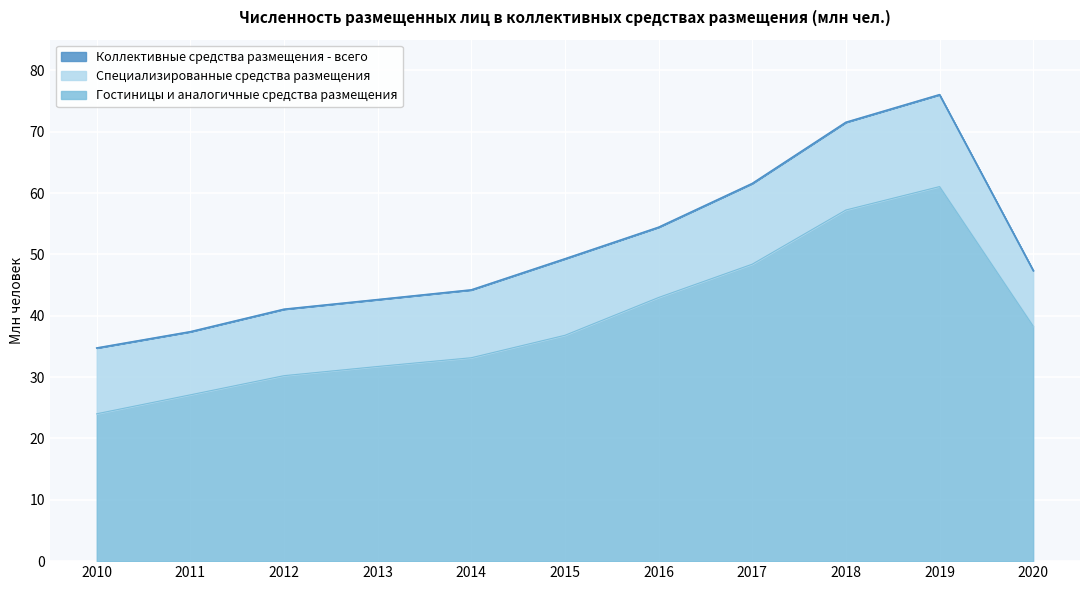

What is the spread (max minus min) of values at 2018?

14.3